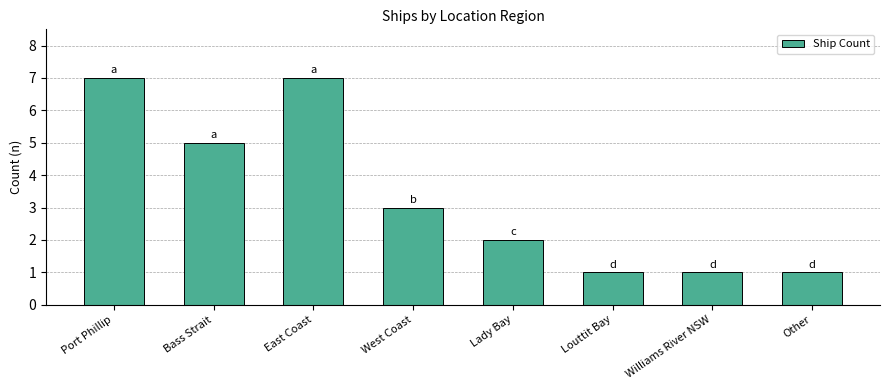

What is the maximum value shown in the chart?

7